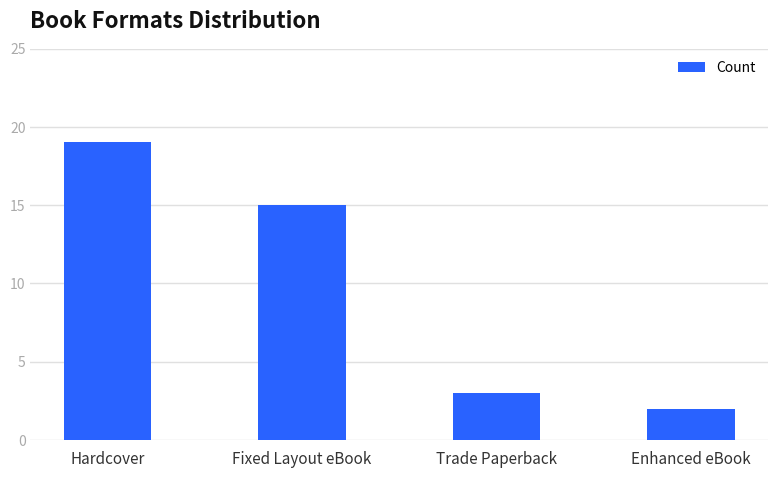

True or false: the data shows 25 at Fixed Layout eBook.

False